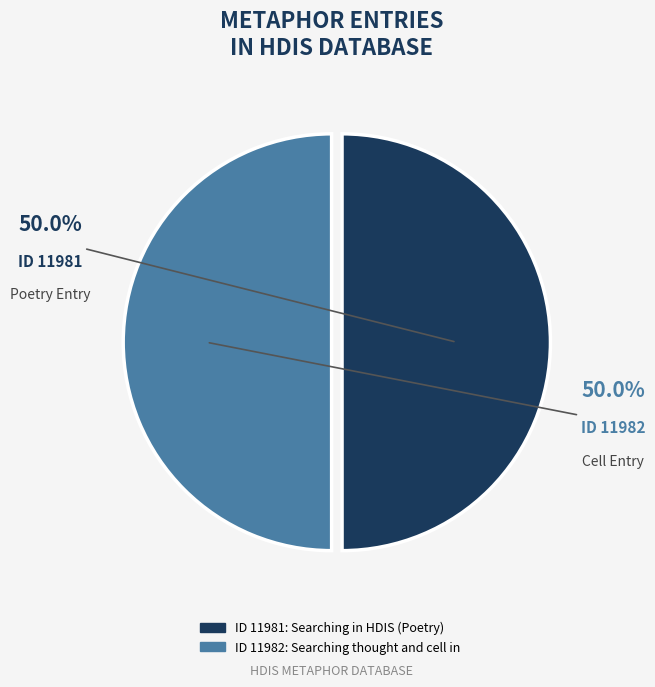

Count the number of slices in the pie.

2